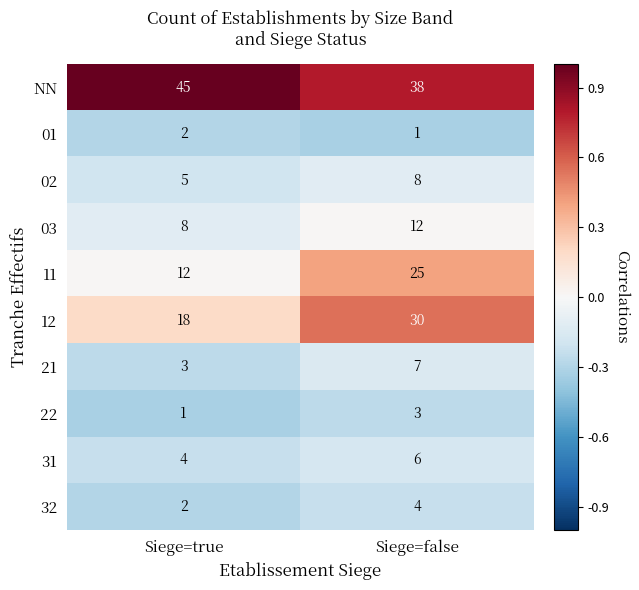

What is the total value across all series at Siege=true?

100